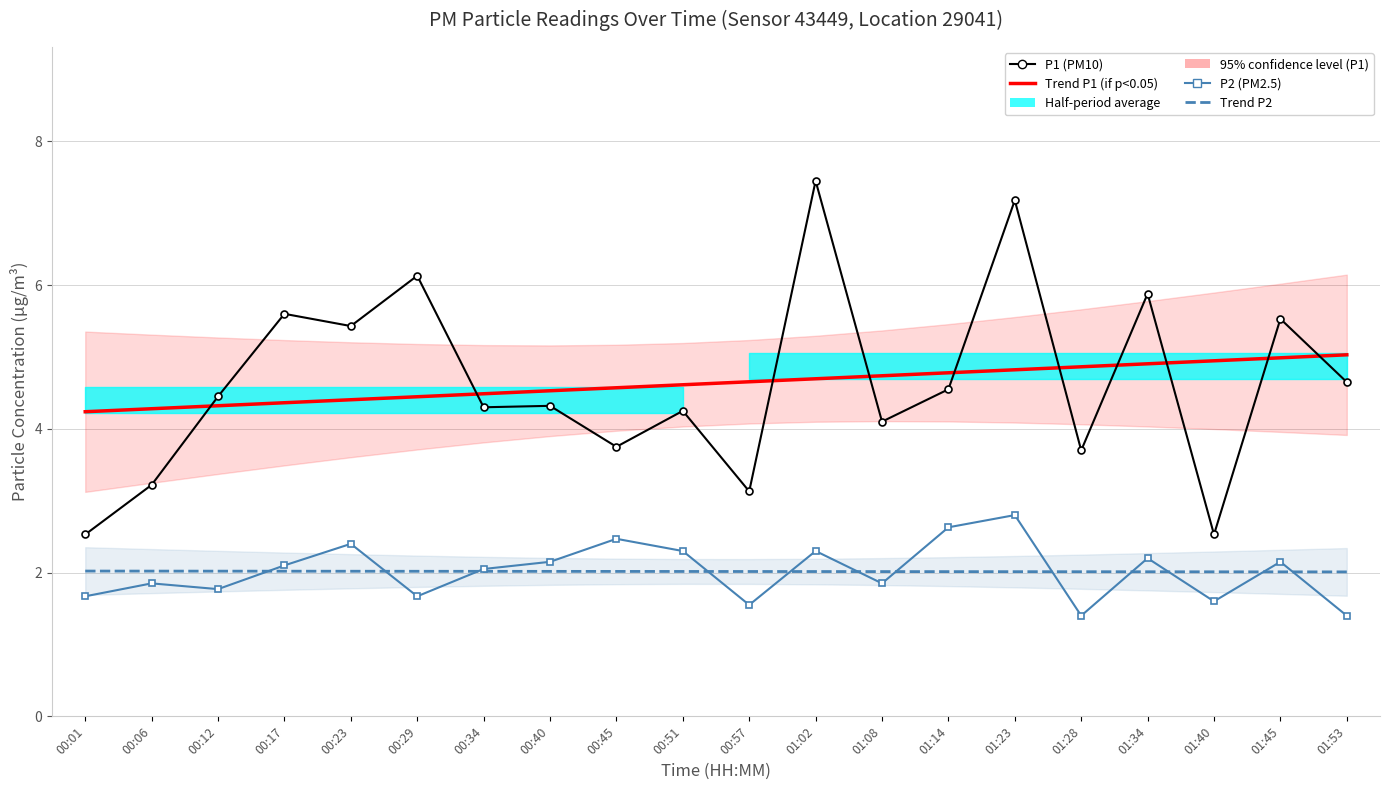

What is the difference between the highest and lowest values at 00:06?

2.4